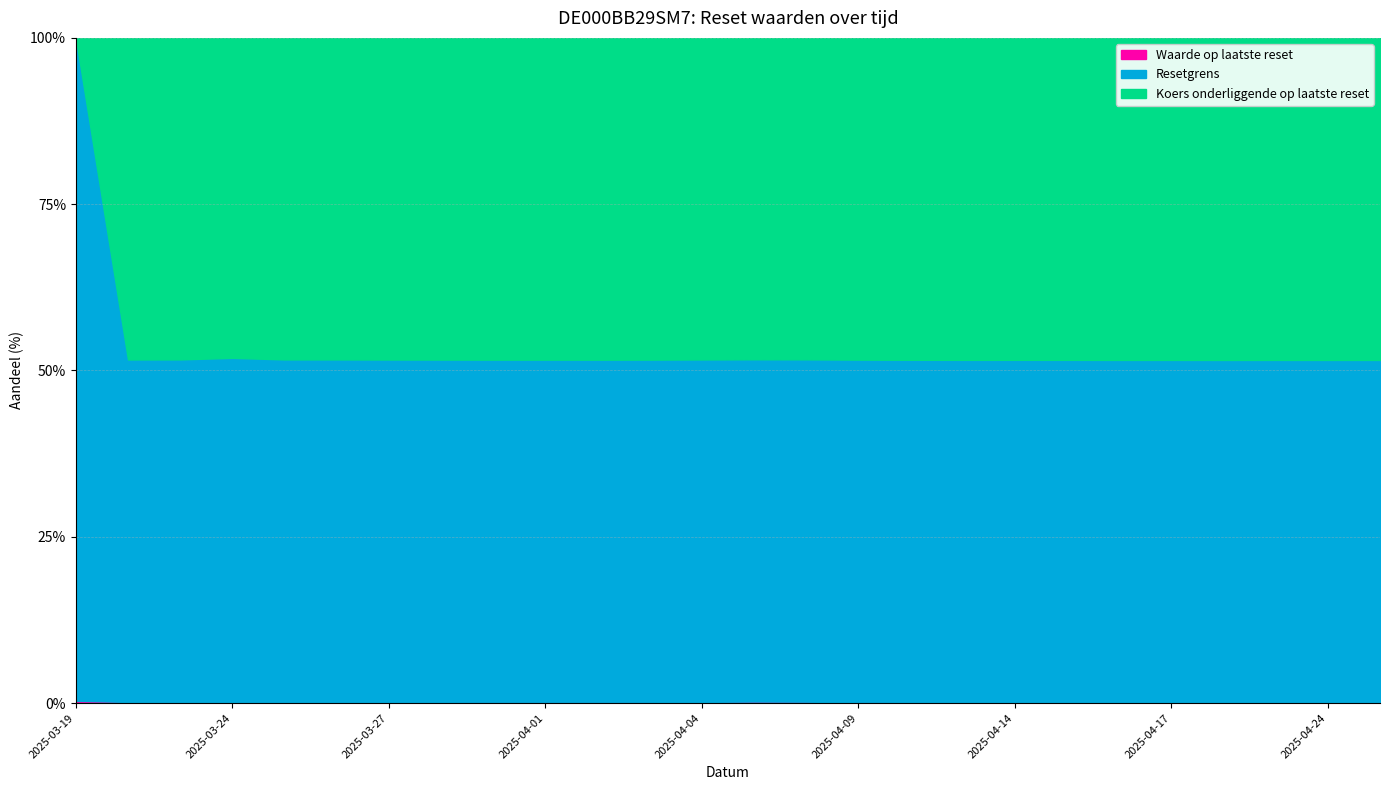

What is the total value across all series at 2025-04-03?

6454.4